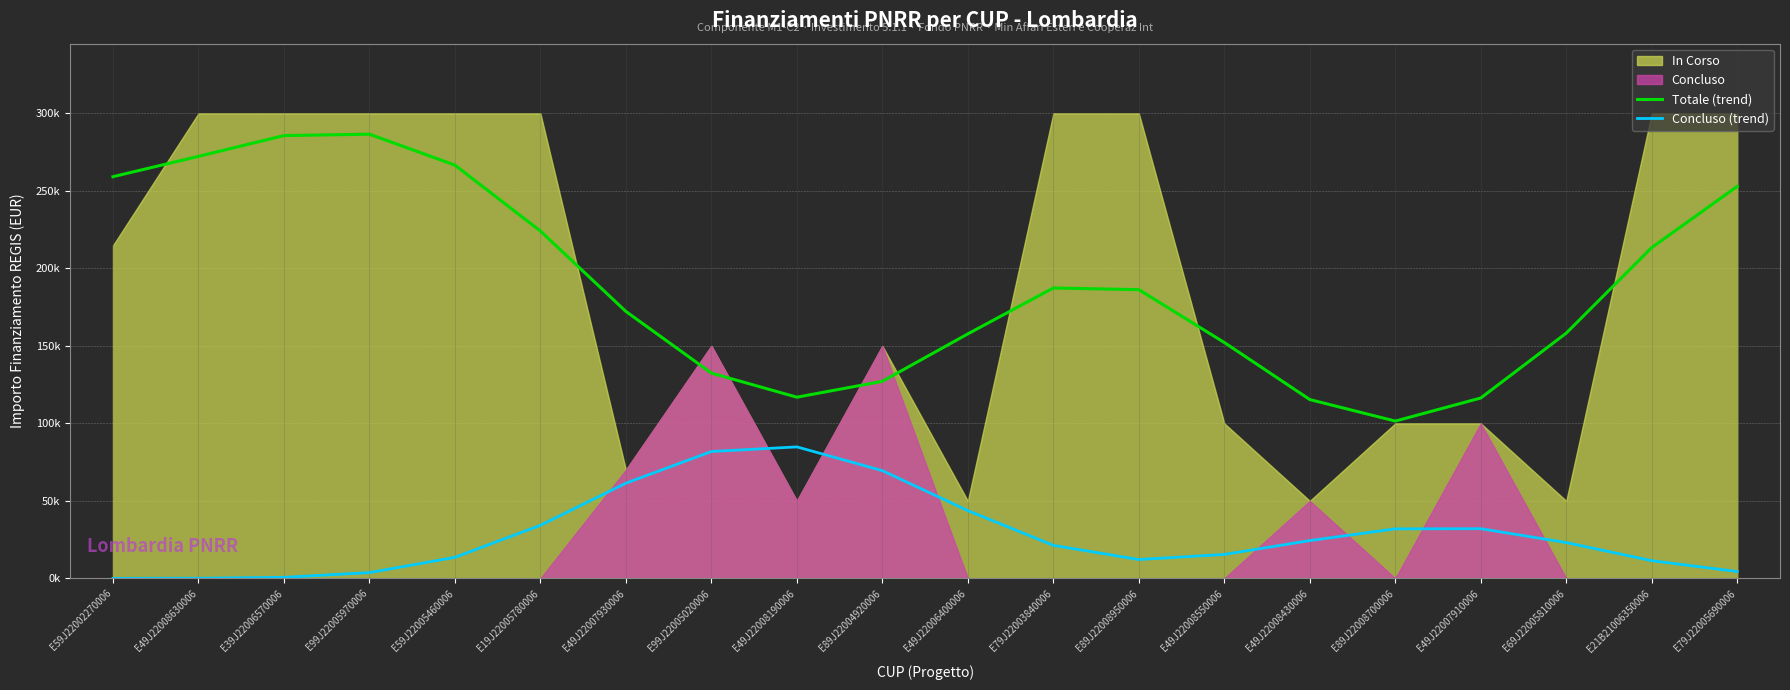

What is the average value of the Concluso (trend) series?

28500.0